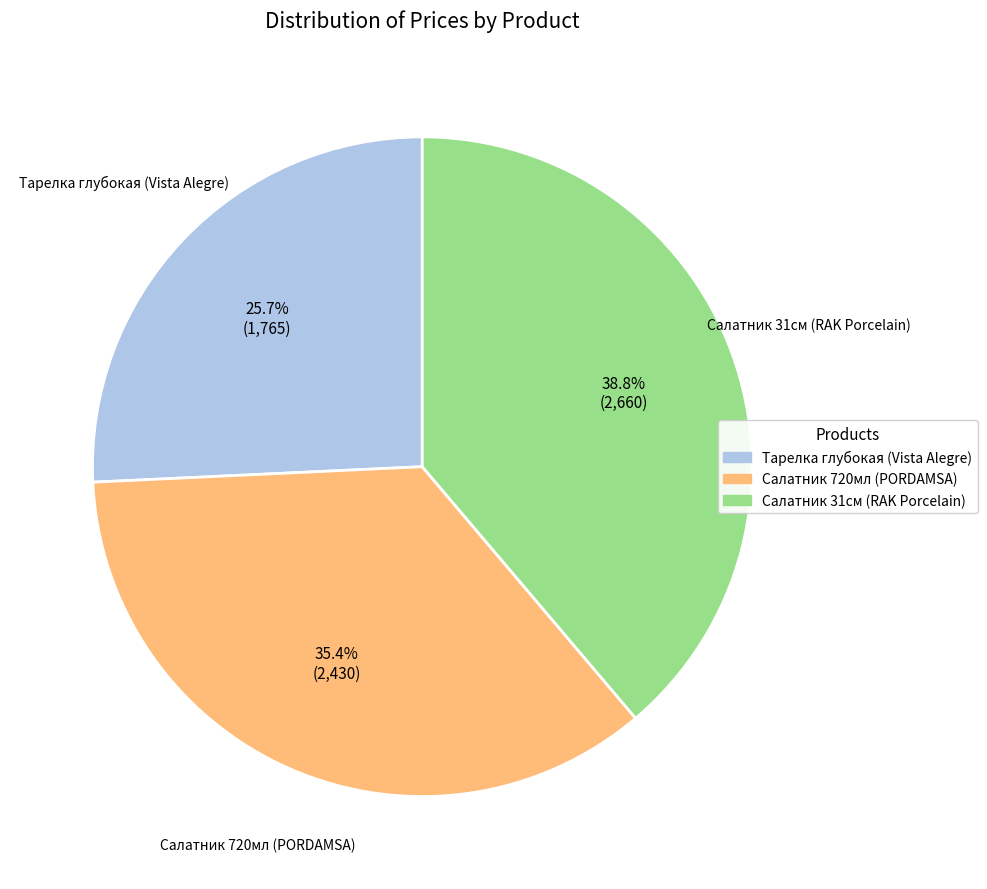

Is there any slice that represents more than half of the pie?

No